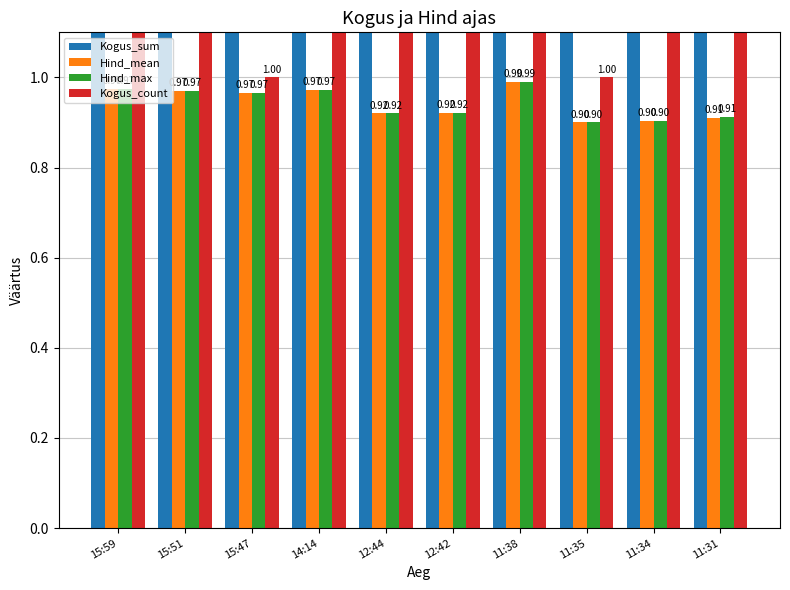

At which category is the sum across all series the highest?

15:59